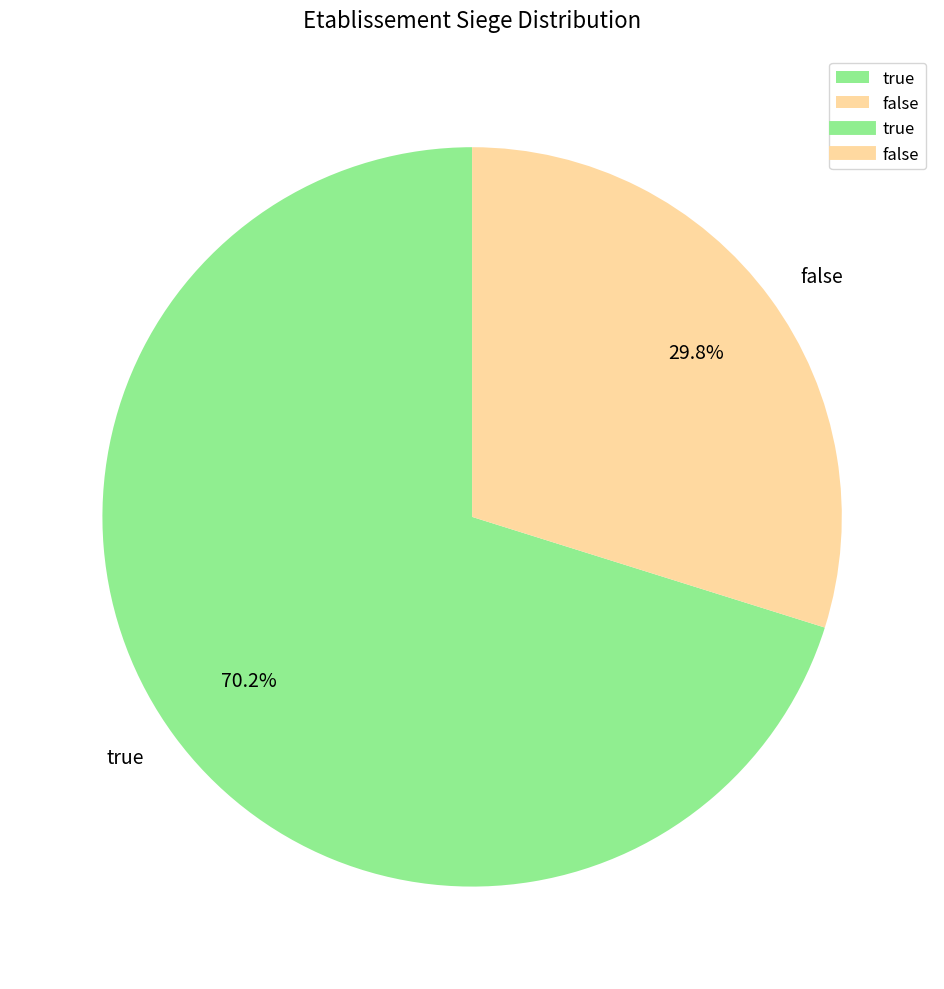

True or false: false accounts for 44% of the total.

False